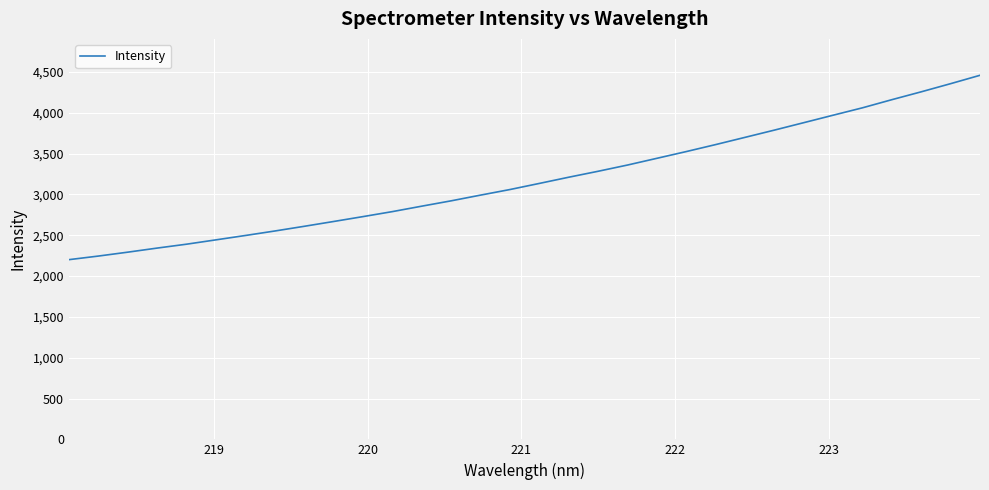

What is the difference between the maximum and minimum values?

2258.2